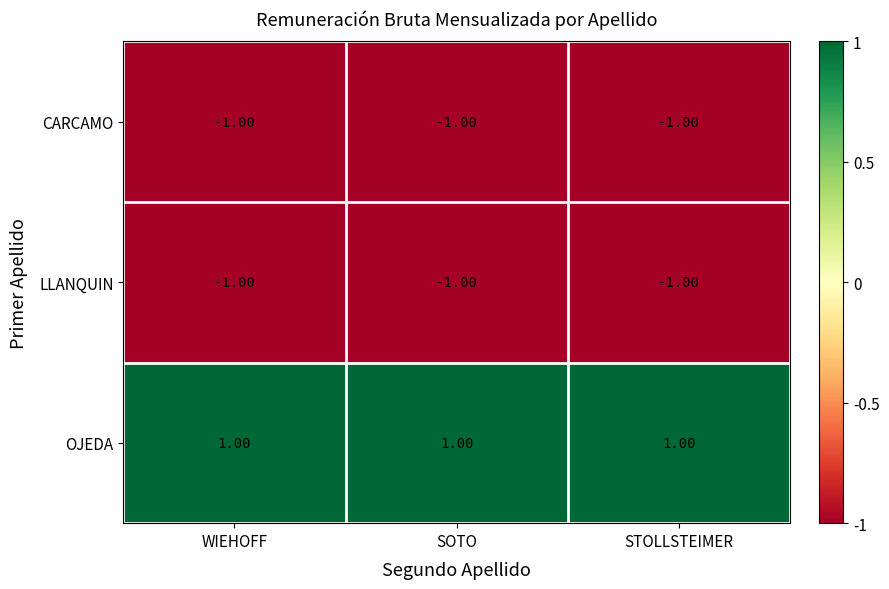

At how many categories does at least one series exceed 0?

3